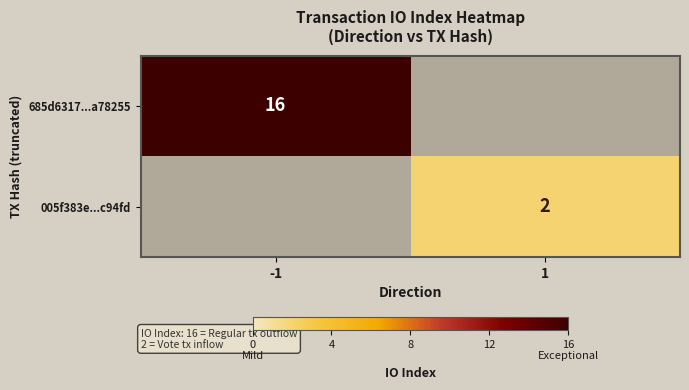

Is it true that 005f383e...c94fd equals 1 at 1?

False